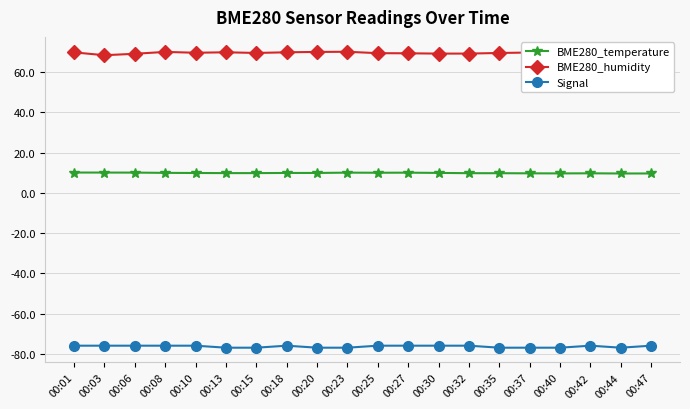

What are all the series names shown in the legend?

BME280_temperature, BME280_humidity, Signal